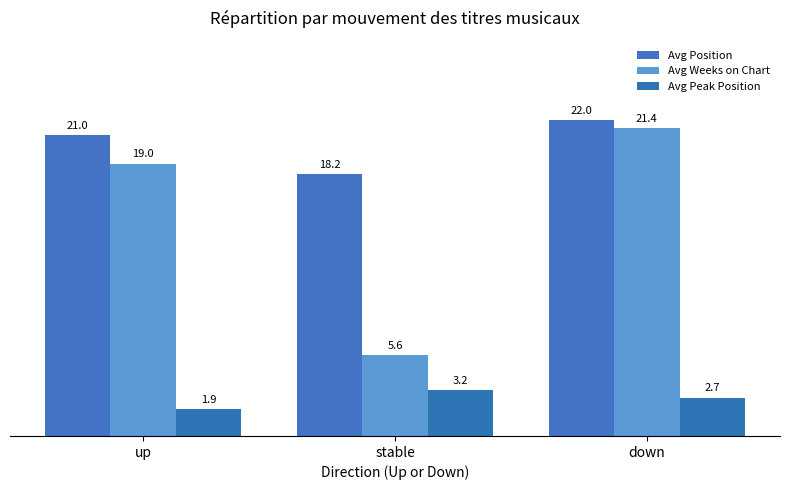

Which series has the largest total across all categories?

Avg Position